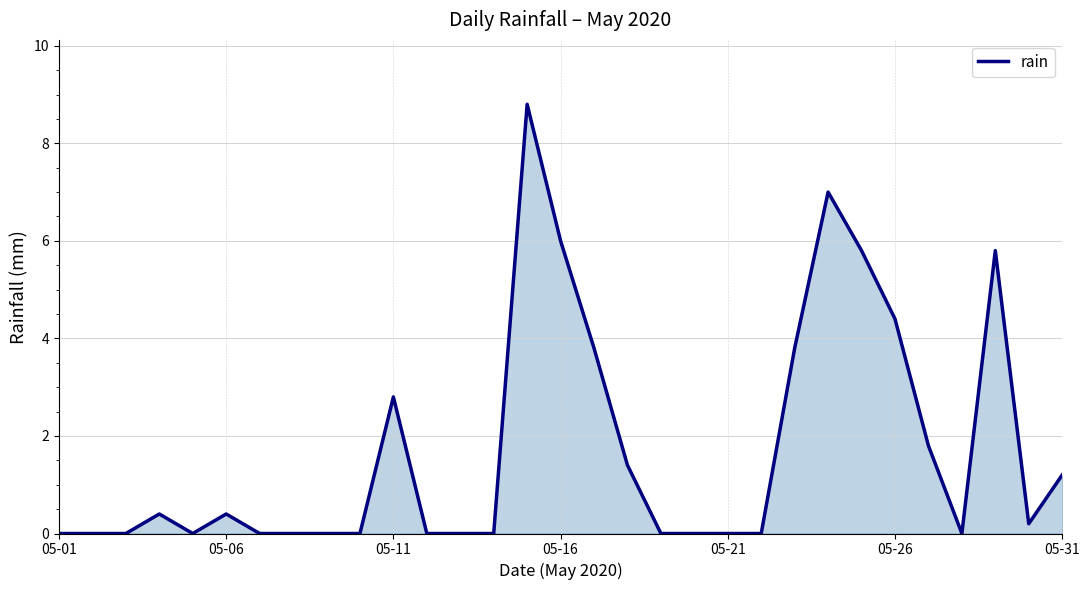

What is the greatest value displayed?

8.8